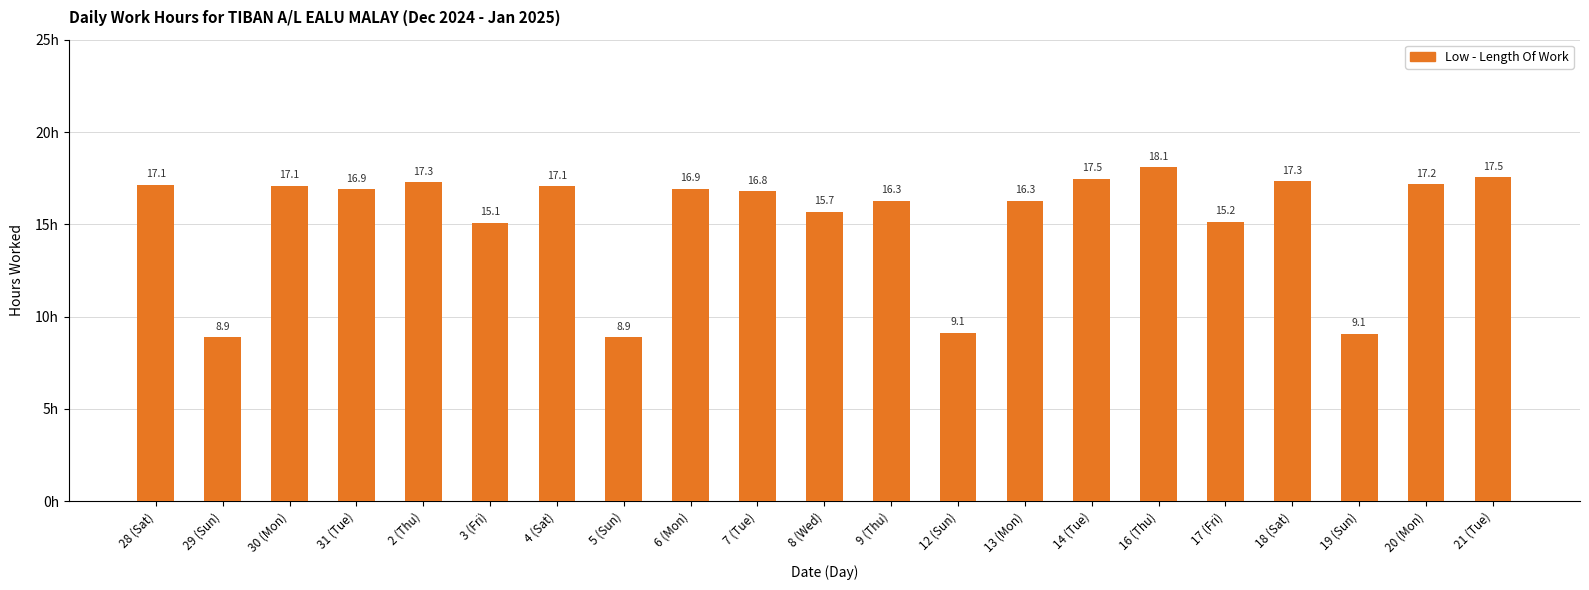

The value at 9 (Thu) is 16.3. True or false?

True